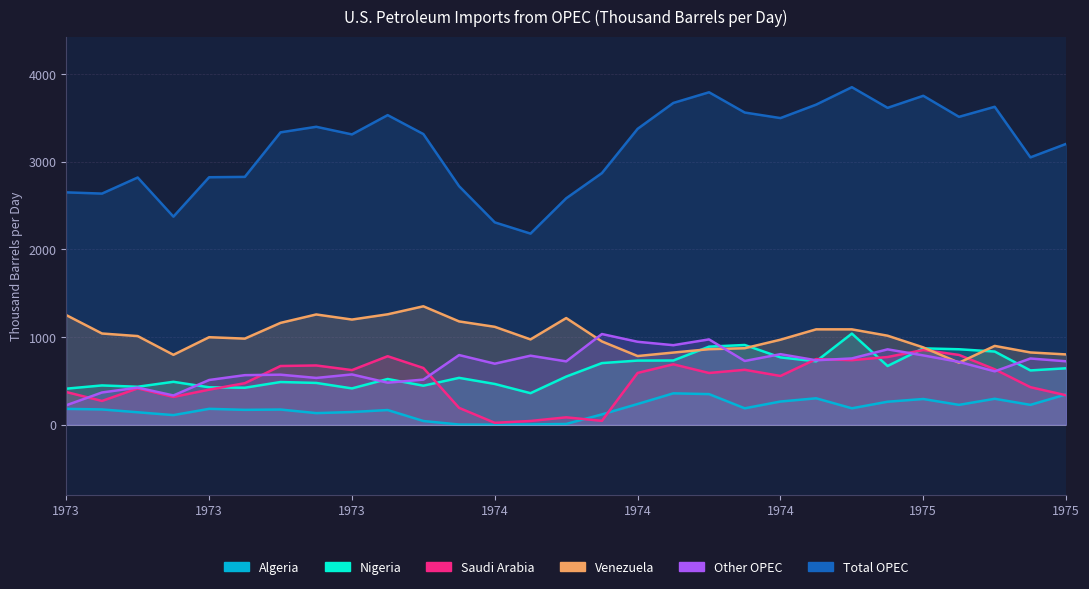

Which series has the largest total across all categories?

Total OPEC